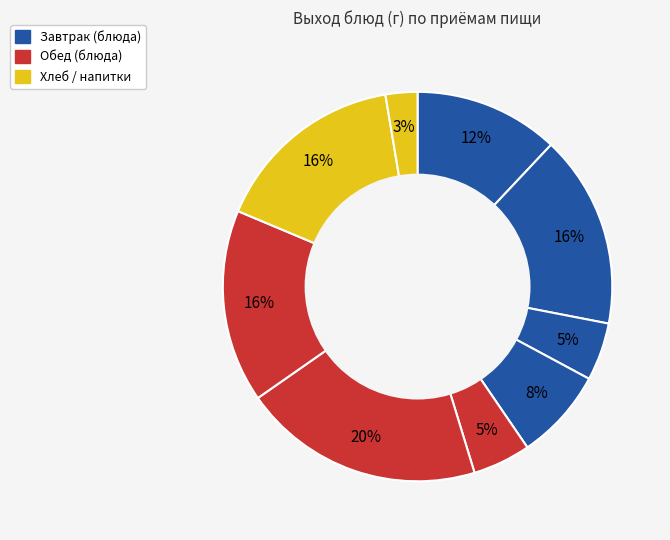

How many segments does this pie chart have?

9